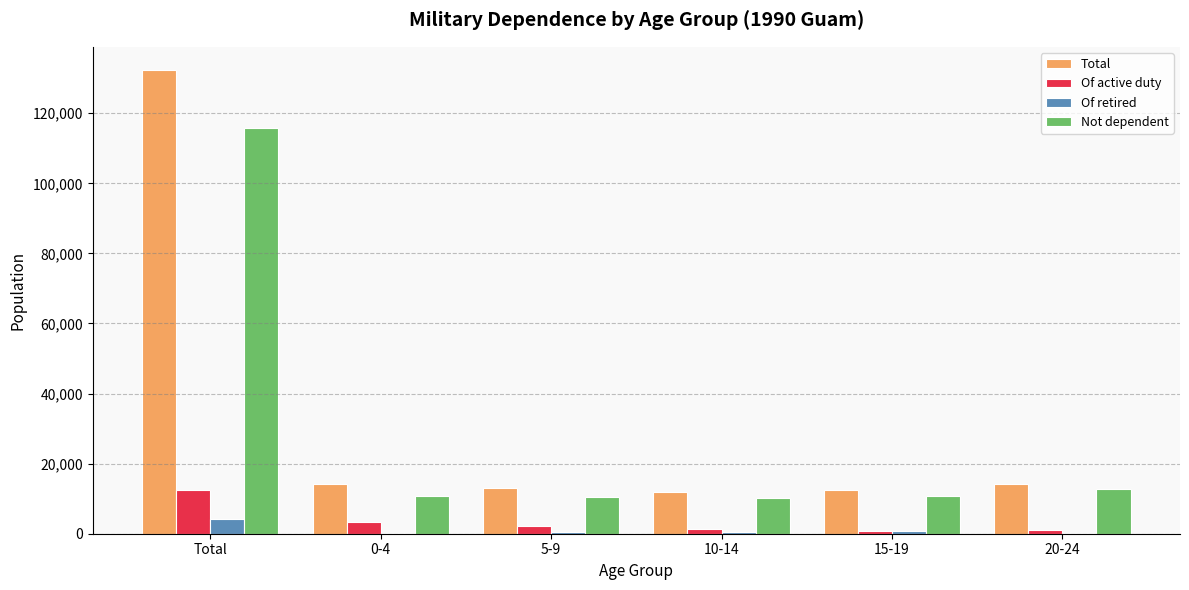

Are the bars grouped side by side (vs. stacked)?

Yes